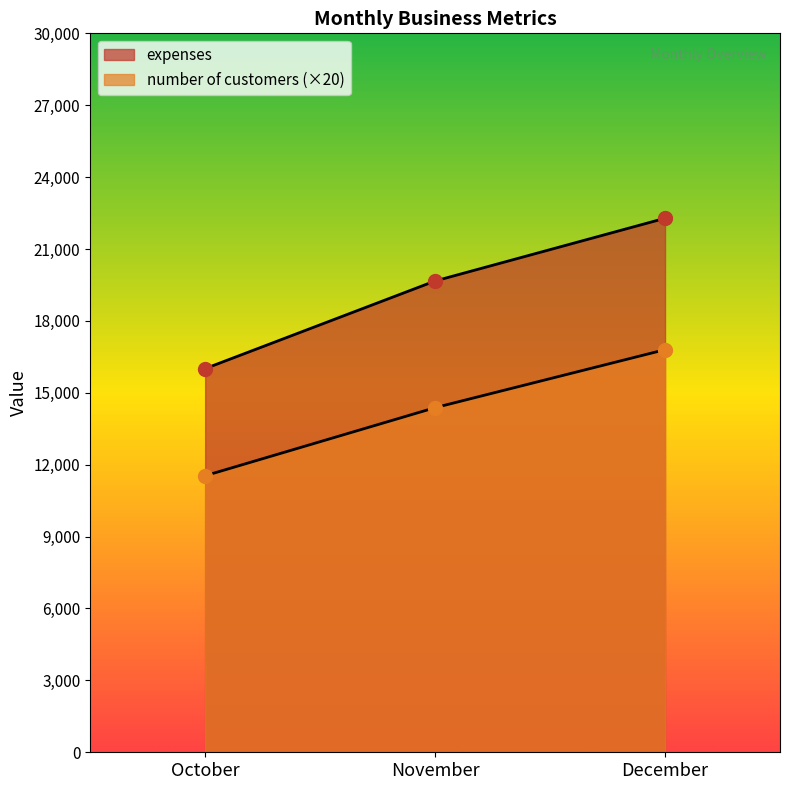

What is the minimum value for expenses?

16009.2